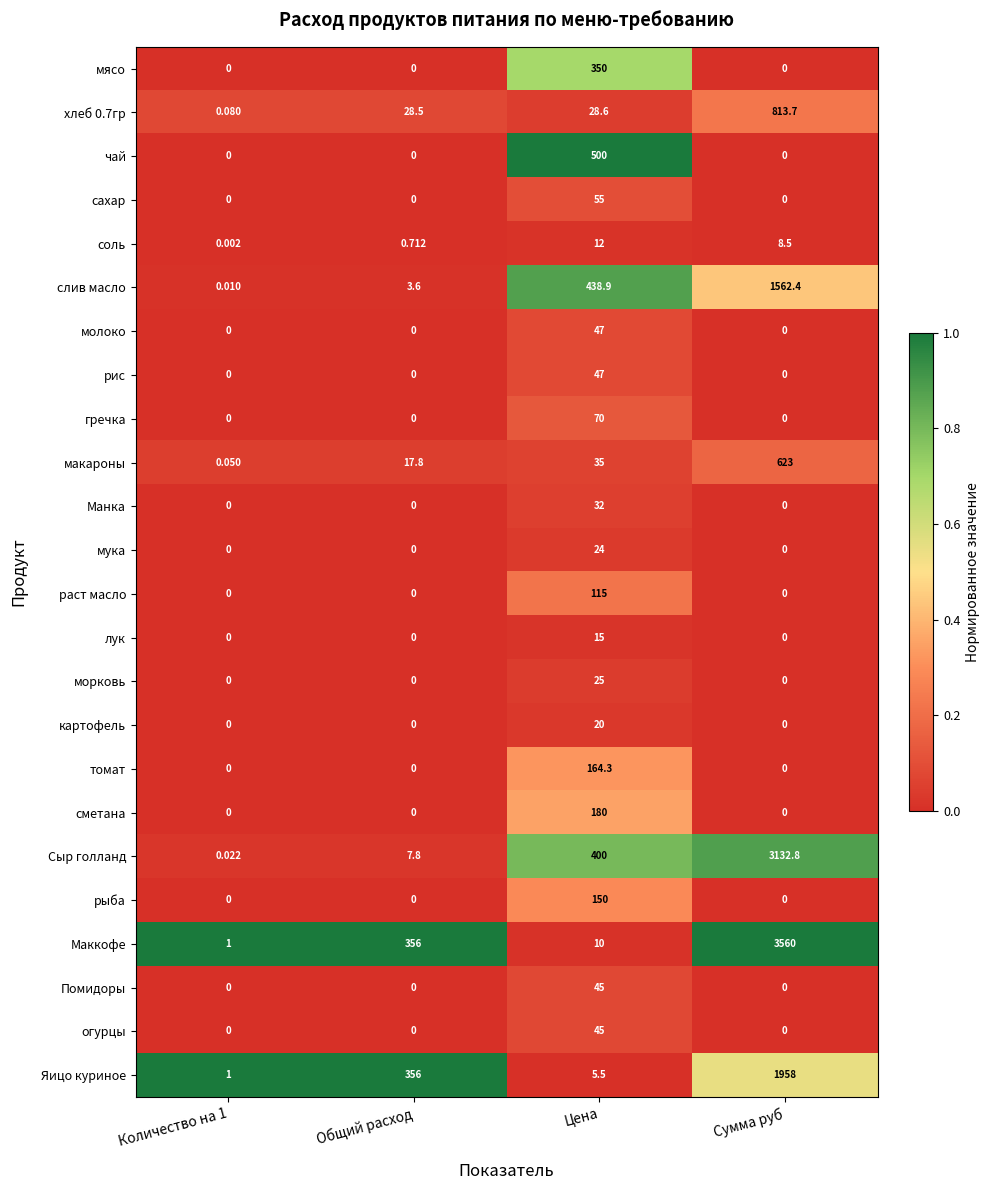

What is the greatest value displayed?

3560.0